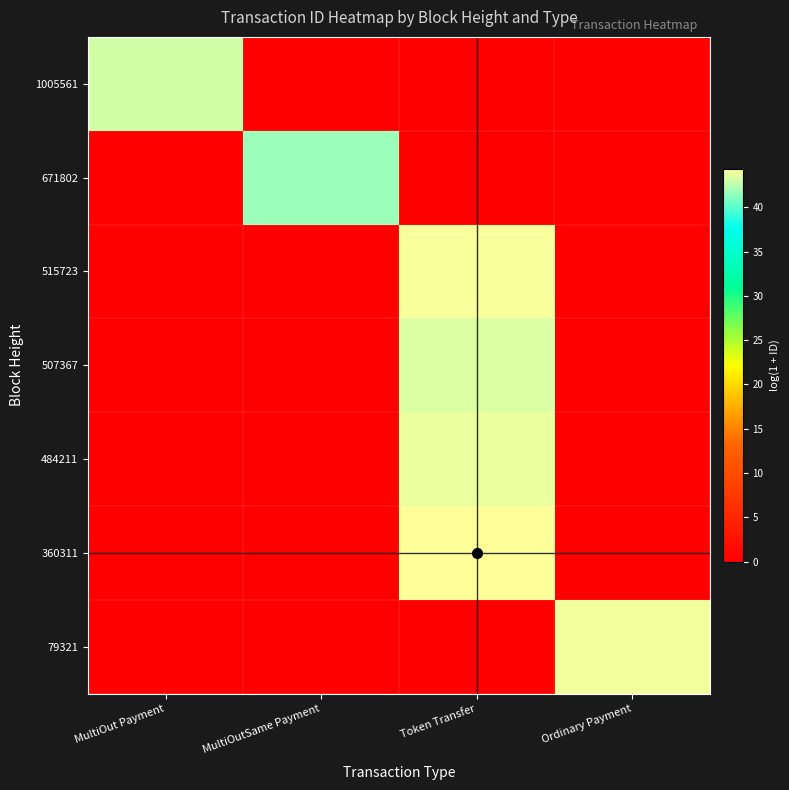

What is the difference between the highest and lowest values at Ordinary Payment?

43.8